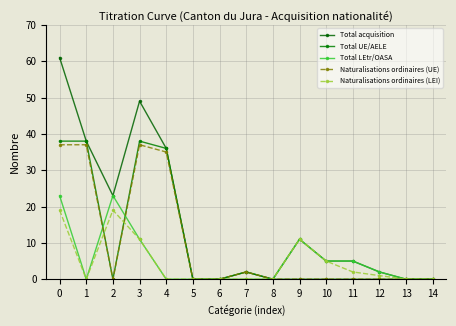

What is the difference between the maximum and minimum values in the Total LEtr/OASA series?

23